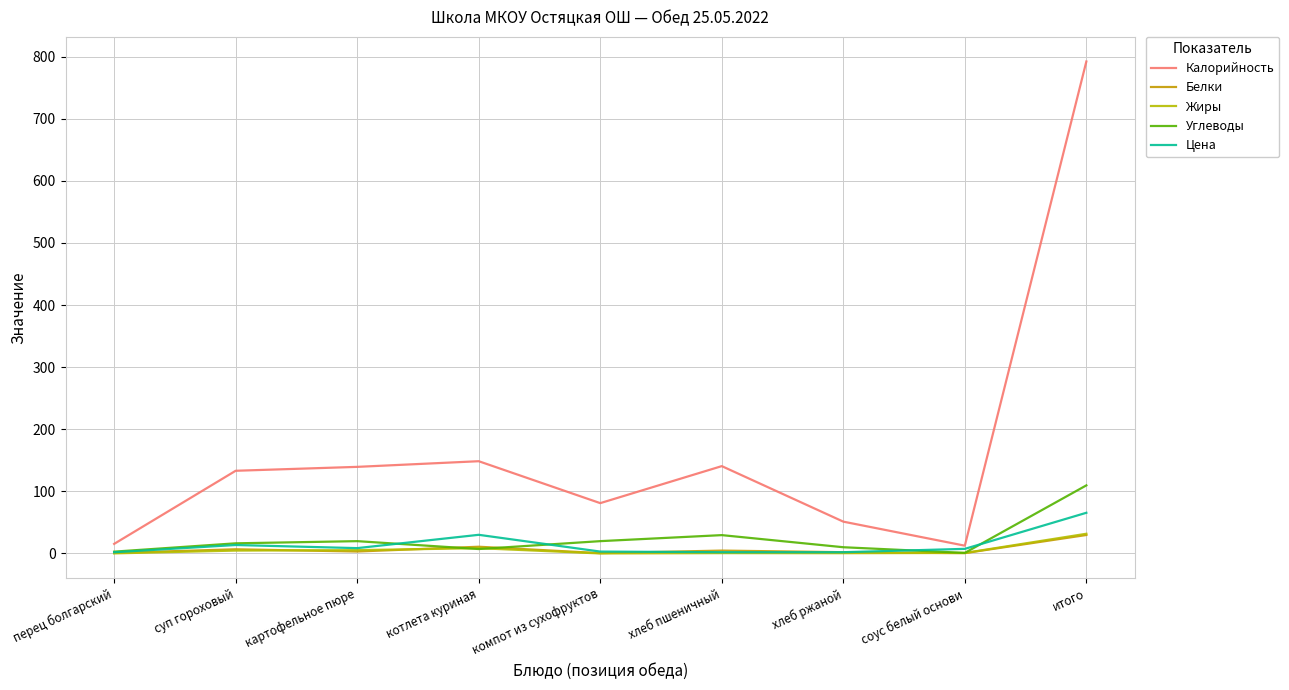

Does the chart display data point markers on the line(s)?

No